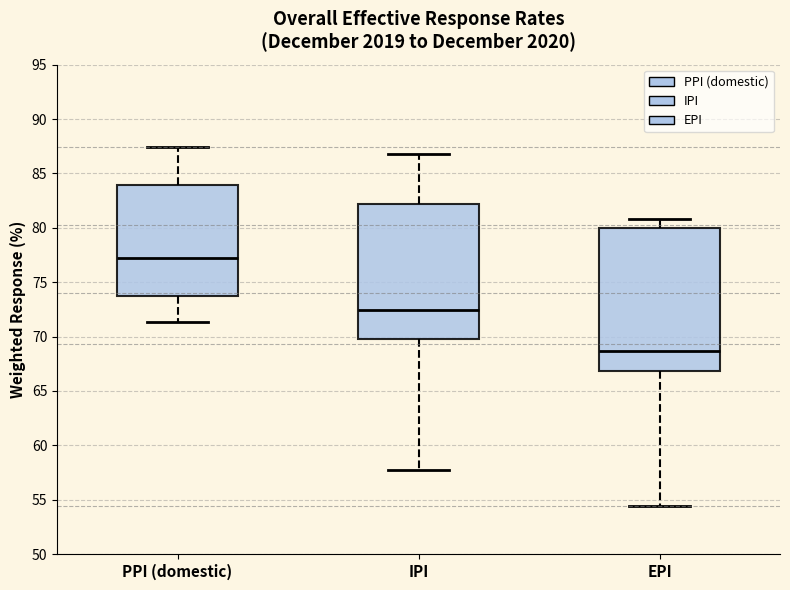

Where is the lower edge of the box for PPI (domestic) on the y-axis? The values are not printed on the chart, so give them approximately, as read against the axis.

73.5